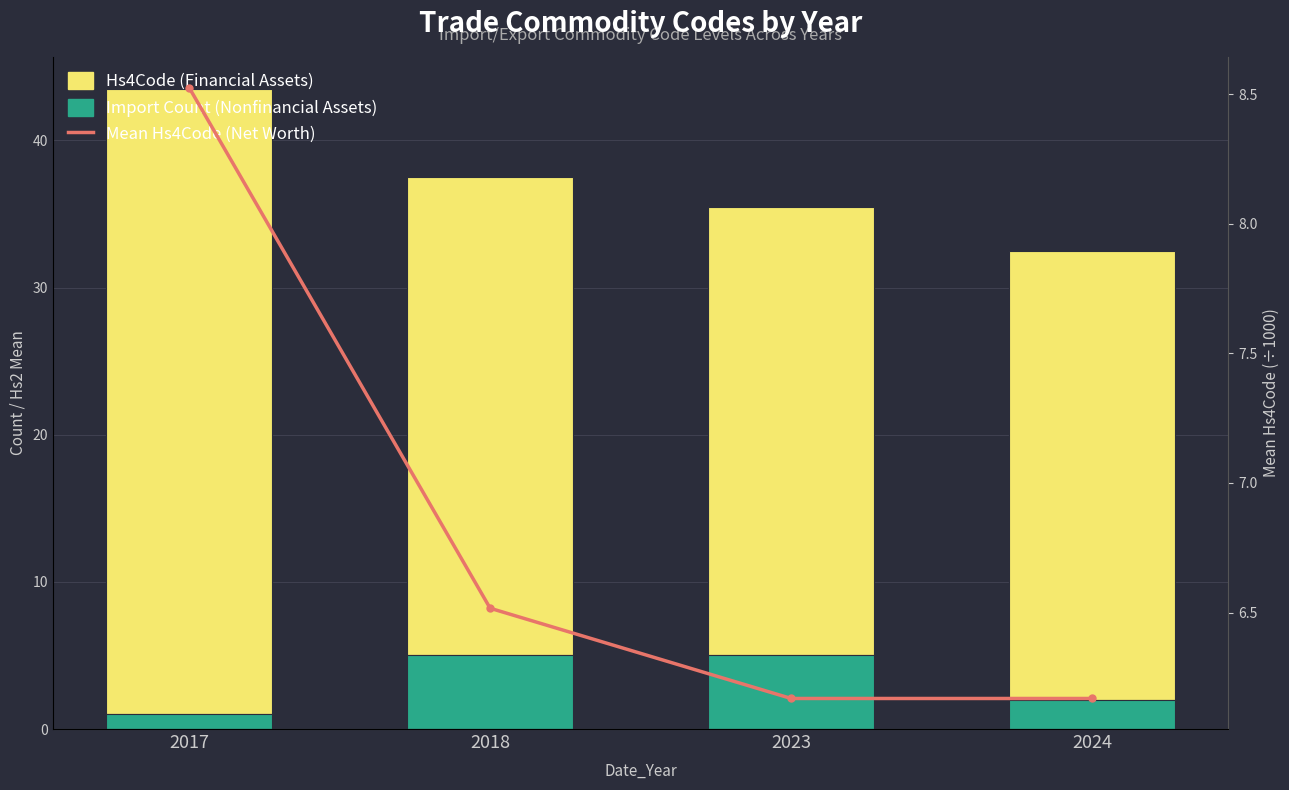

Reading left to right, what are all the values shown in this chart?

Hs4Code (Financial): 2017=42.5	2018=32.5	2023=30.5	2024=30.5
Import Count (Nonfinancial): 2017=1.0	2018=5.0	2023=5.0	2024=2.0
Mean Hs4Code (Net): 2017=8.5	2018=6.5	2023=6.2	2024=6.2